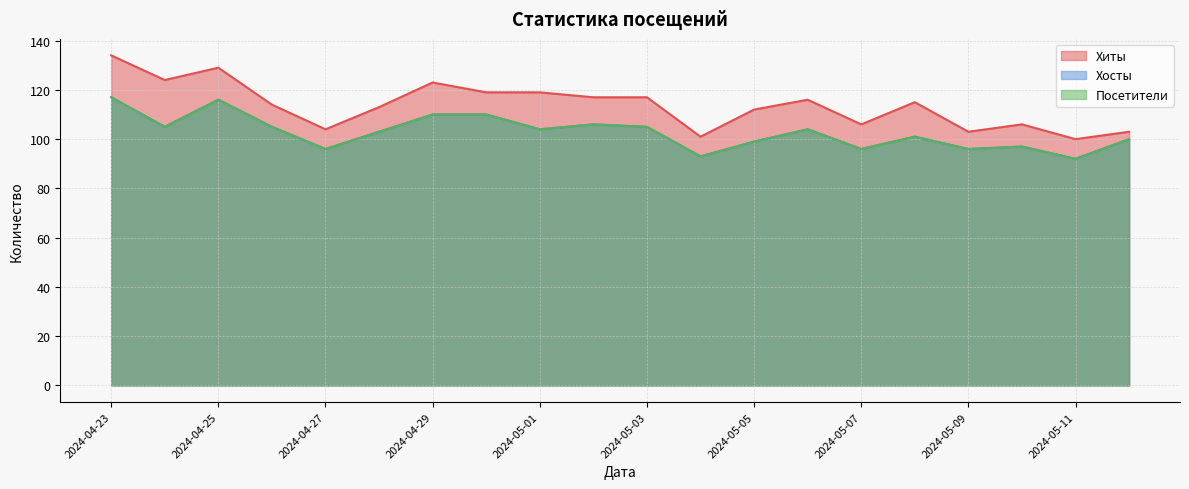

Which category has the highest value in the Посетители series?

2024-04-23